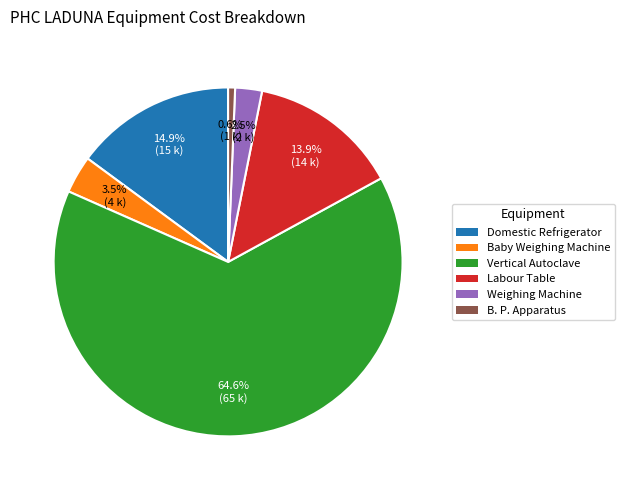

Between Vertical Autoclave and Domestic Refrigerator, which is larger?

Vertical Autoclave